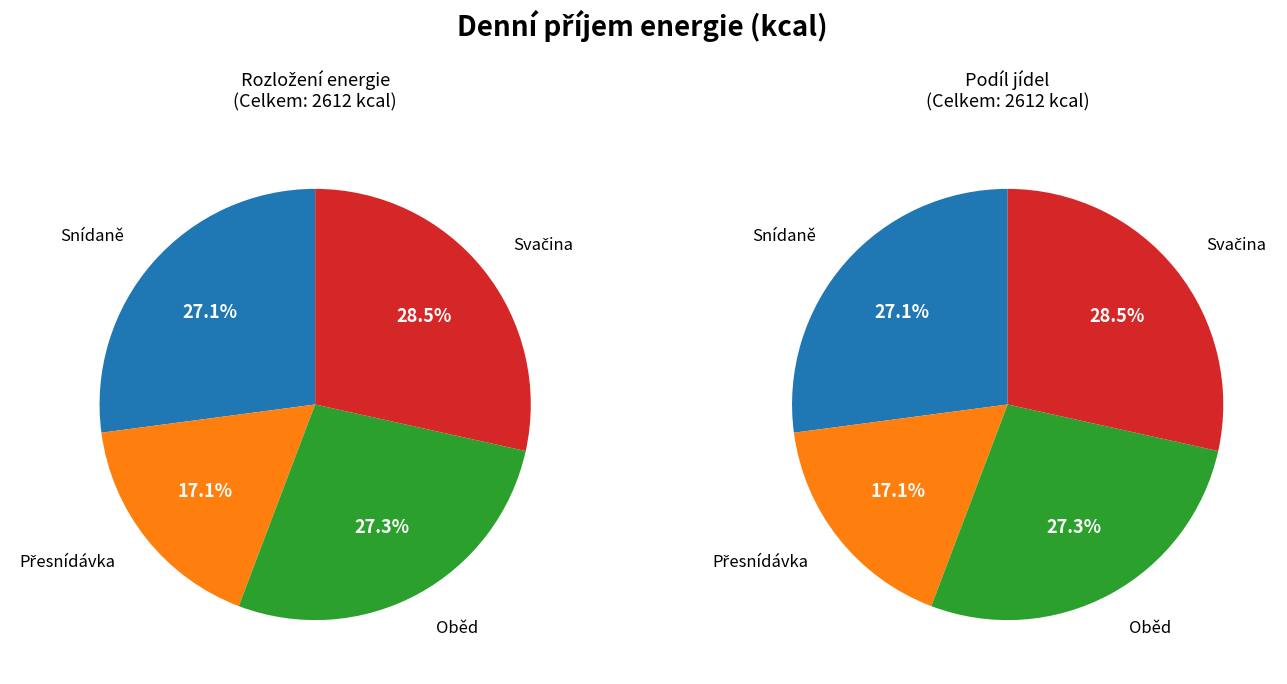

To the nearest percent, what portion does Svačina represent?

28%